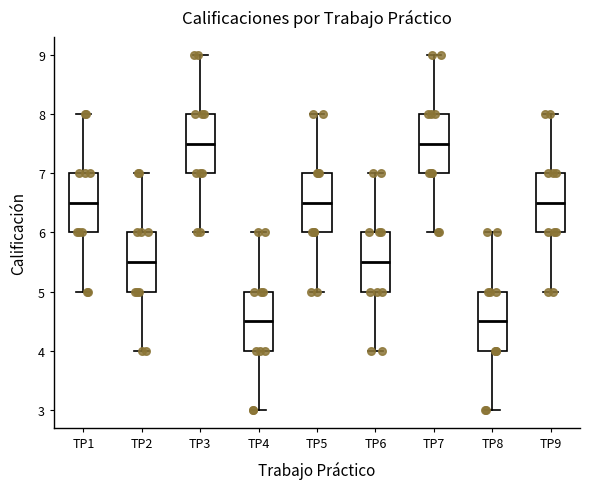

Reading left to right, transcribe this box plot: for each box, give where its median line is, the range the box spans, and where its two whiskers end, as read against the y-axis. The values are not printed on the chart, so give them approximately, as read against the axis.

TP1: median 6.5, box 6.0 to 7.0, whiskers 5.0 to 8.0
TP2: median 5.5, box 5.0 to 6.0, whiskers 4.0 to 7.0
TP3: median 7.5, box 7.0 to 8.0, whiskers 6.0 to 9.0
TP4: median 4.5, box 4.0 to 5.0, whiskers 3.0 to 6.0
TP5: median 6.5, box 6.0 to 7.0, whiskers 5.0 to 8.0
TP6: median 5.5, box 5.0 to 6.0, whiskers 4.0 to 7.0
TP7: median 7.5, box 7.0 to 8.0, whiskers 6.0 to 9.0
TP8: median 4.5, box 4.0 to 5.0, whiskers 3.0 to 6.0
TP9: median 6.5, box 6.0 to 7.0, whiskers 5.0 to 8.0